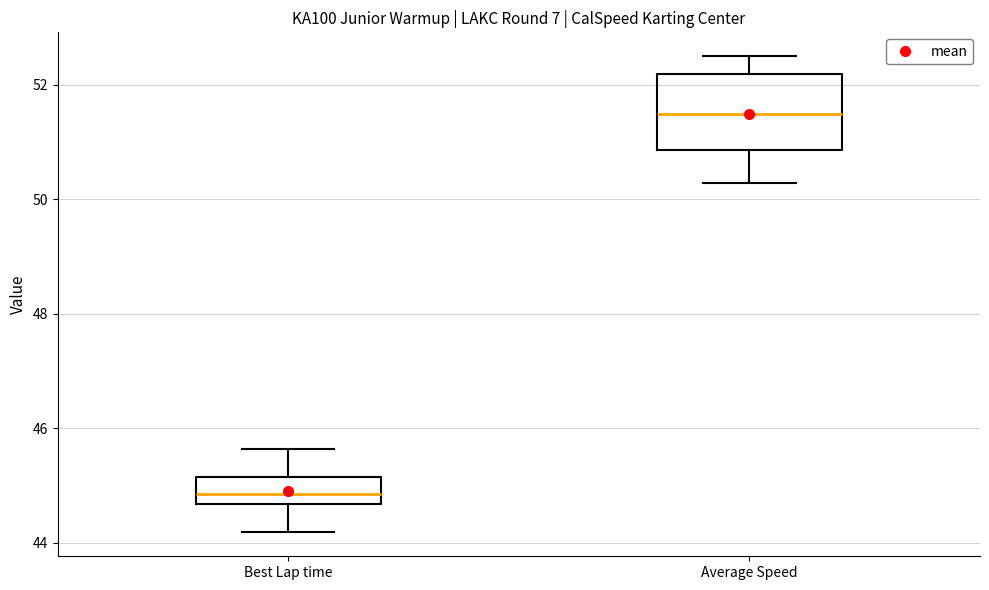

Reading left to right, read every box against the y-axis: the position of its median line, the range the box covers, and the ends of its whiskers. The values are not printed on the chart, so give them approximately, as read against the axis.

Best Lap time: median 44.8, box 44.6 to 45.2, whiskers 44.2 to 45.6
Average Speed: median 51.4, box 50.8 to 52.2, whiskers 50.2 to 52.6